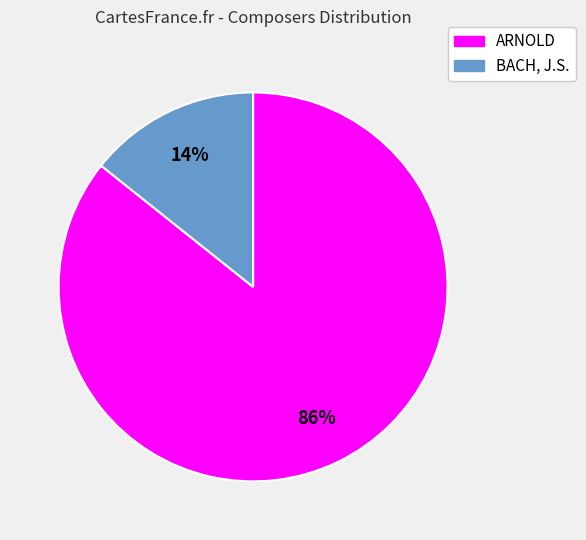

Which category has the smallest portion of the pie?

BACH, J.S.